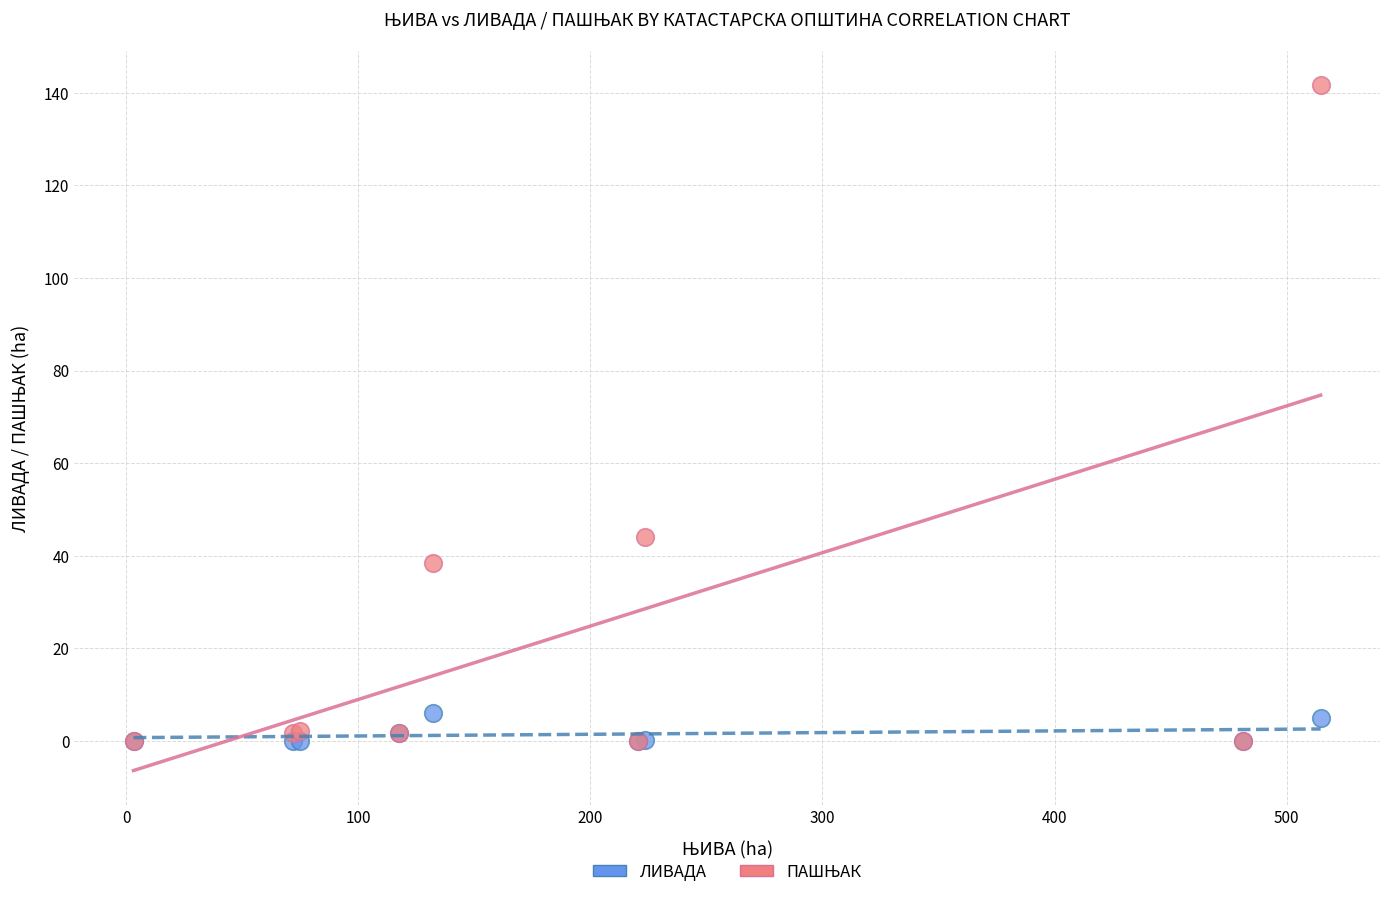

Across all series, what Y value is closest to 70?

44.0